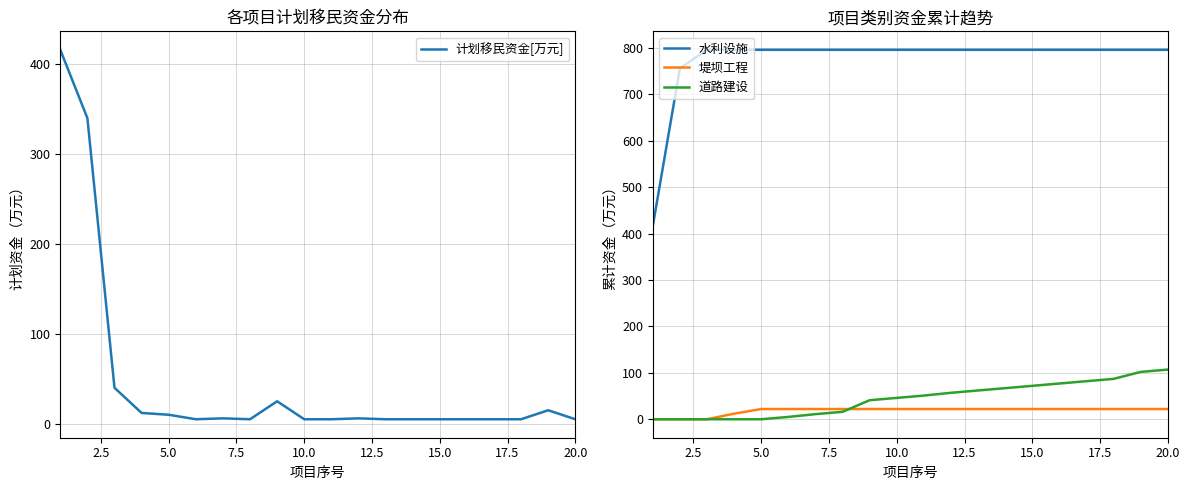

True or false: 水利设施 and 道路建设 cross at least once.

False